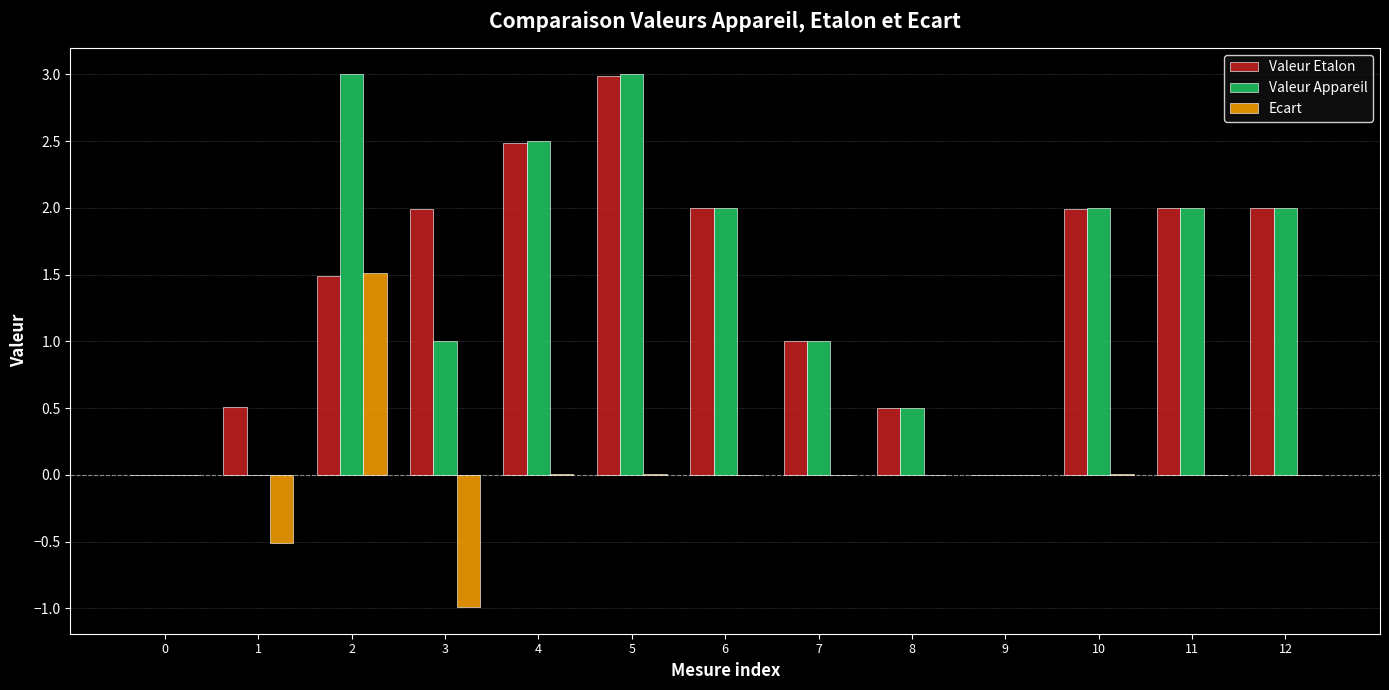

Which series has the largest range (max minus min)?

Valeur Appareil